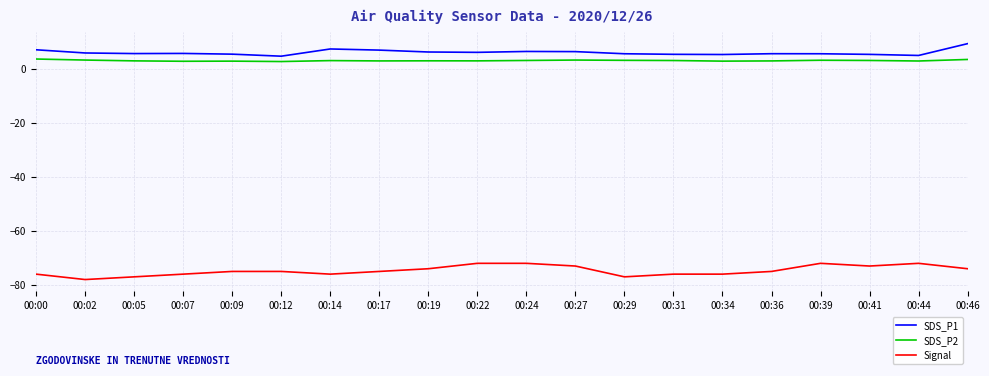

At which category does the chart reach its minimum across all series?

00:02